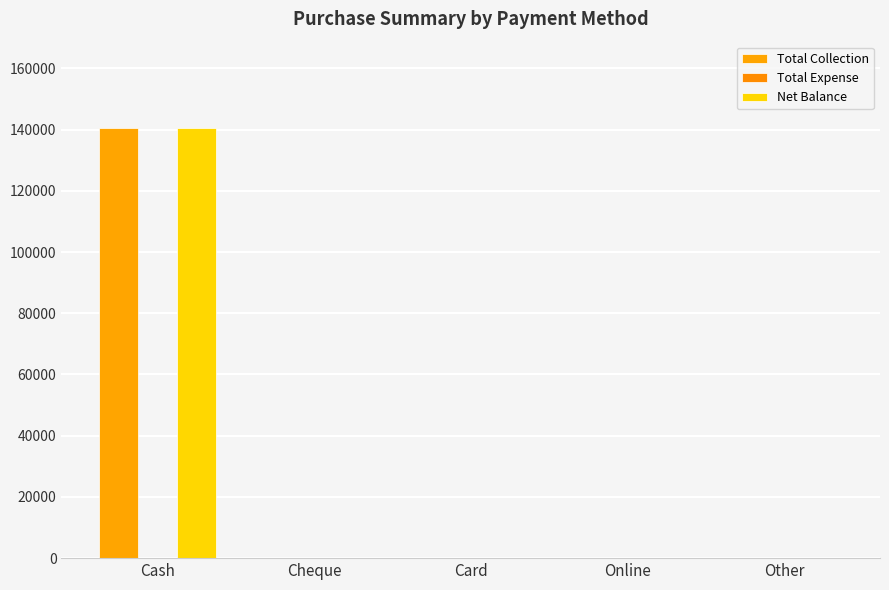

How many distinct data groups are displayed?

2